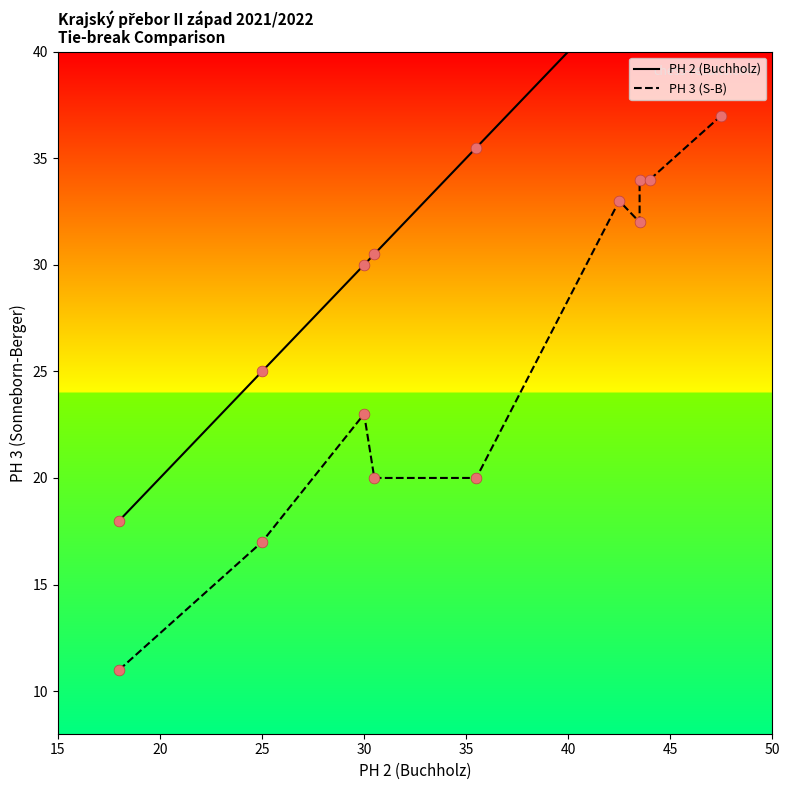

Which series contains the lowest Y value?

PH 3 (S-B)